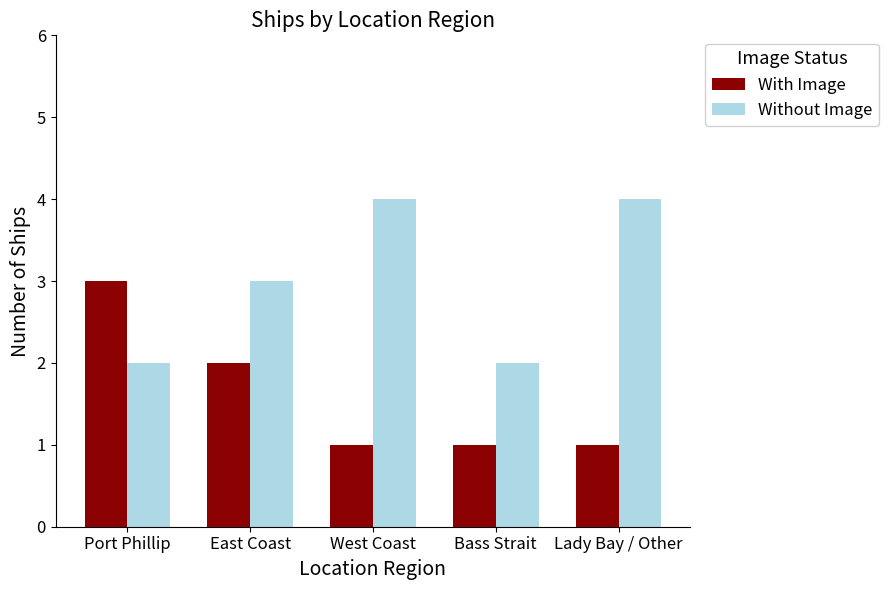

Which series has the largest total across all categories?

Without Image